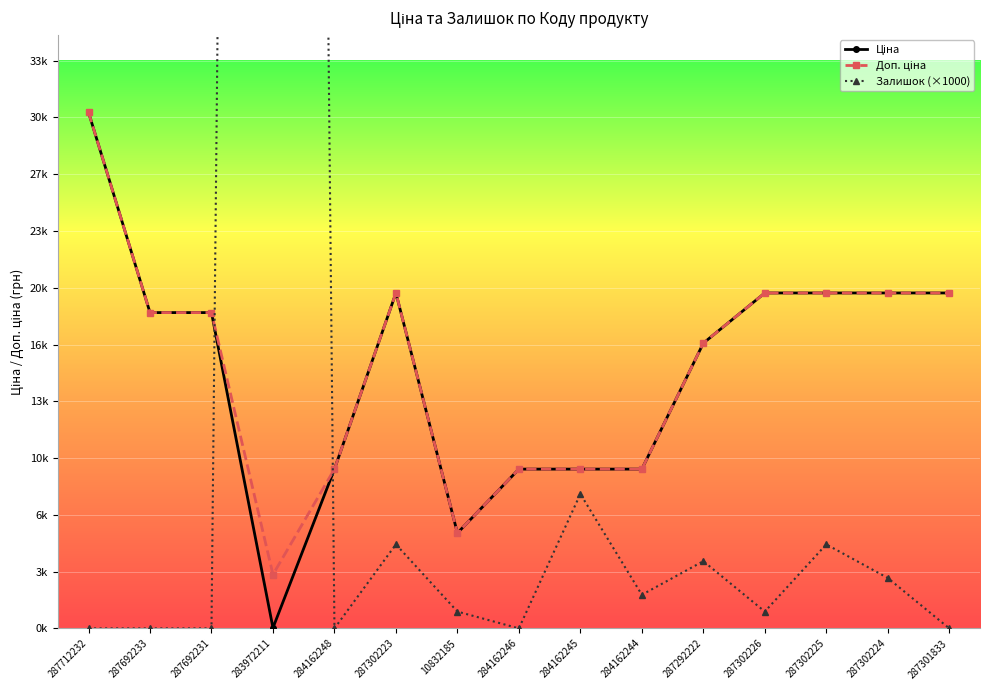

What is the value of the Залишок (×1000) point at the 11th from the left?

4000.0